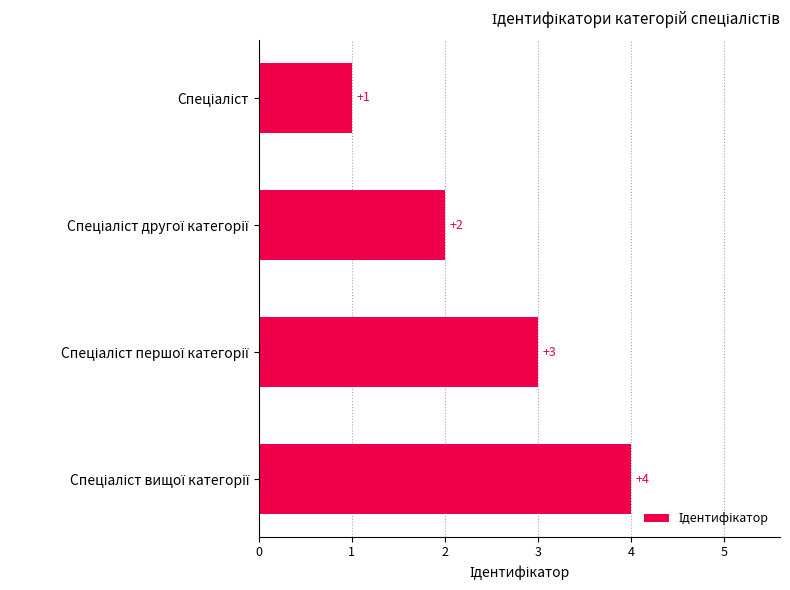

What is the maximum value shown in the chart?

4